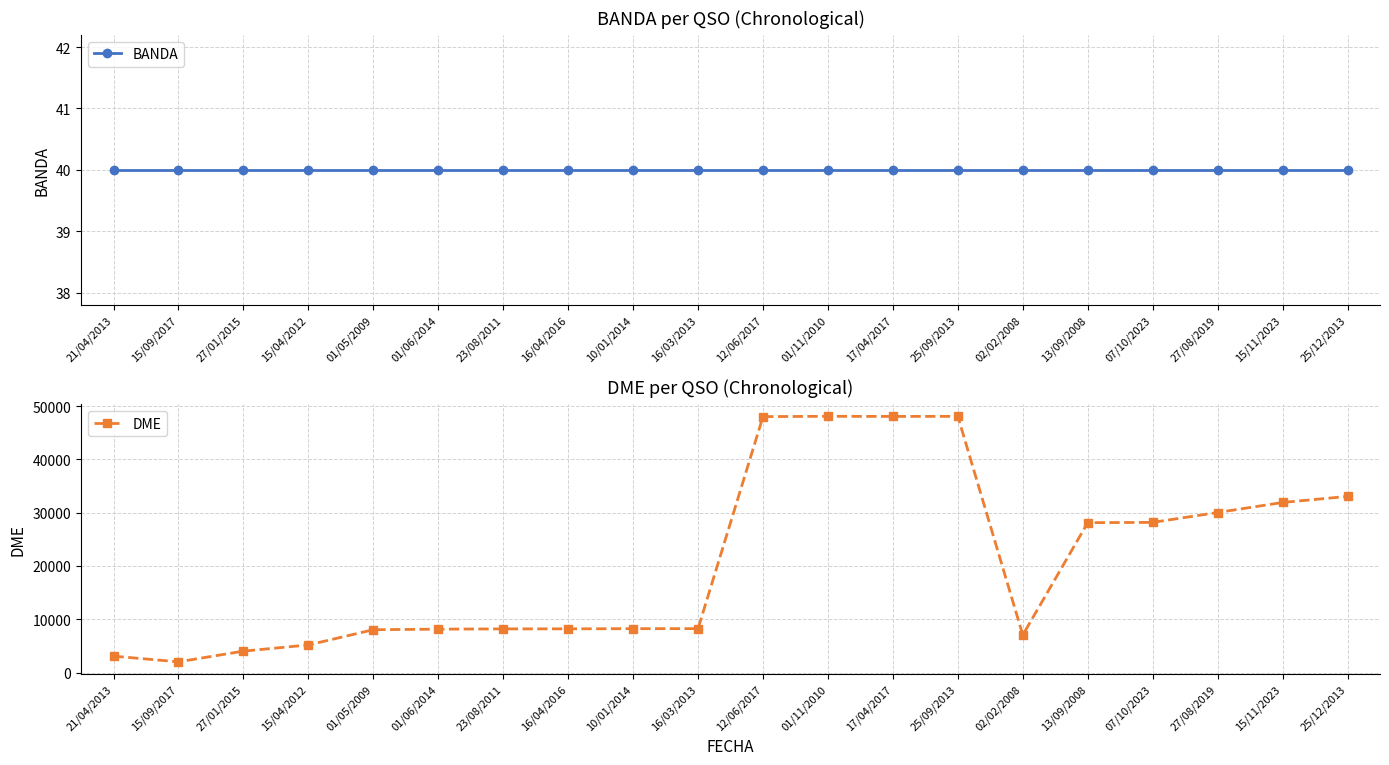

Reading right to left, extract all data points from this chart.

BANDA: 25/12/2013=40	15/11/2023=40	27/08/2019=40	07/10/2023=40	13/09/2008=40	02/02/2008=40	25/09/2013=40	17/04/2017=40	01/11/2010=40	12/06/2017=40	16/03/2013=40	10/01/2014=40	16/04/2016=40	23/08/2011=40	01/06/2014=40	01/05/2009=40	15/04/2012=40	27/01/2015=40	15/09/2017=40	21/04/2013=40
DME: 25/12/2013=33042	15/11/2023=31902	27/08/2019=30022	07/10/2023=28168	13/09/2008=28113	02/02/2008=7040	25/09/2013=48060	17/04/2017=48045	01/11/2010=48069	12/06/2017=48012	16/03/2013=8234	10/01/2014=8229	16/04/2016=8199	23/08/2011=8187	01/06/2014=8141	01/05/2009=8034	15/04/2012=5172	27/01/2015=4013	15/09/2017=2009	21/04/2013=3075